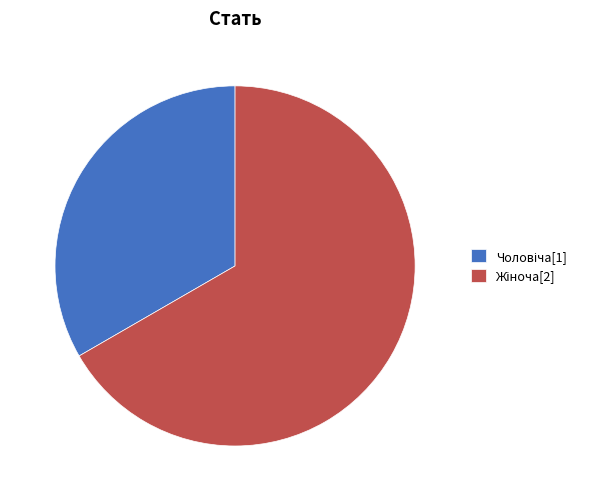

Is there any slice that represents more than half of the pie?

Yes